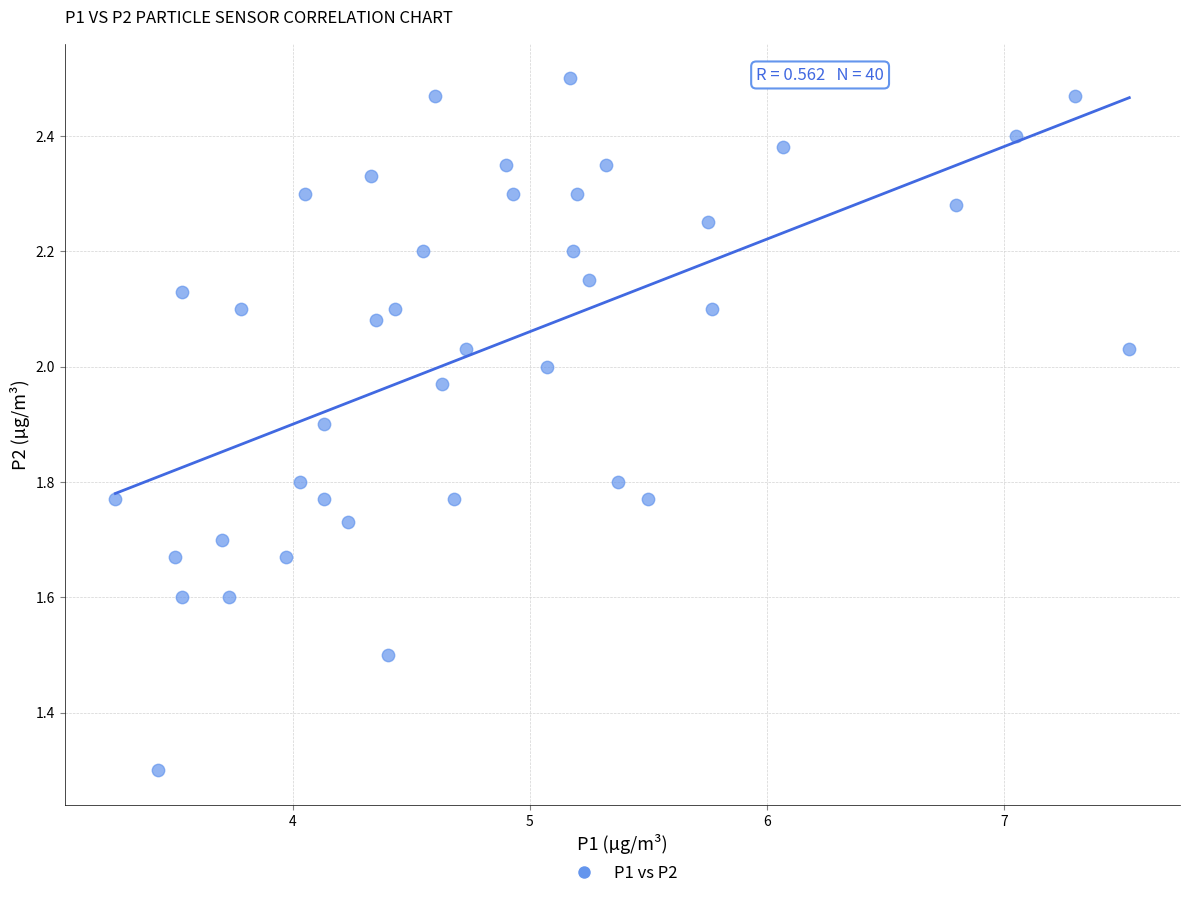

What is the range of Y values (max minus min)?

1.2